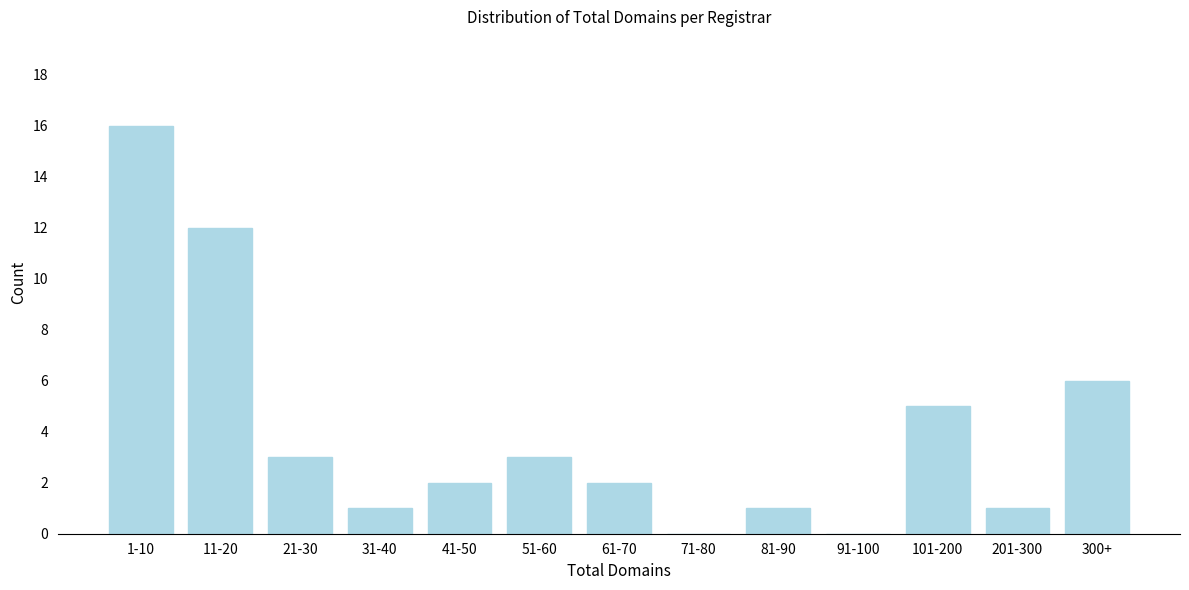

Reading left to right, list all the values displayed in this chart.

1-10=16	11-20=12	21-30=3	31-40=1	41-50=2	51-60=3	61-70=2	71-80=0	81-90=1	91-100=0	101-200=5	201-300=1	300+=6